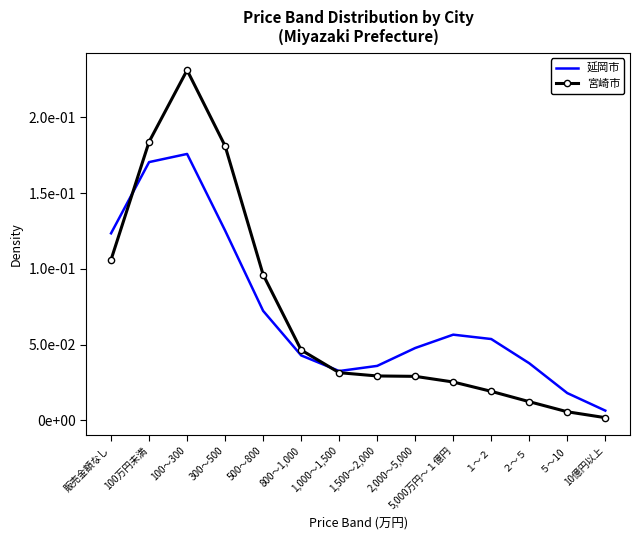

Is the value of 宮崎市 at 500～800 greater than the value of 延岡市 at １～２?

Yes